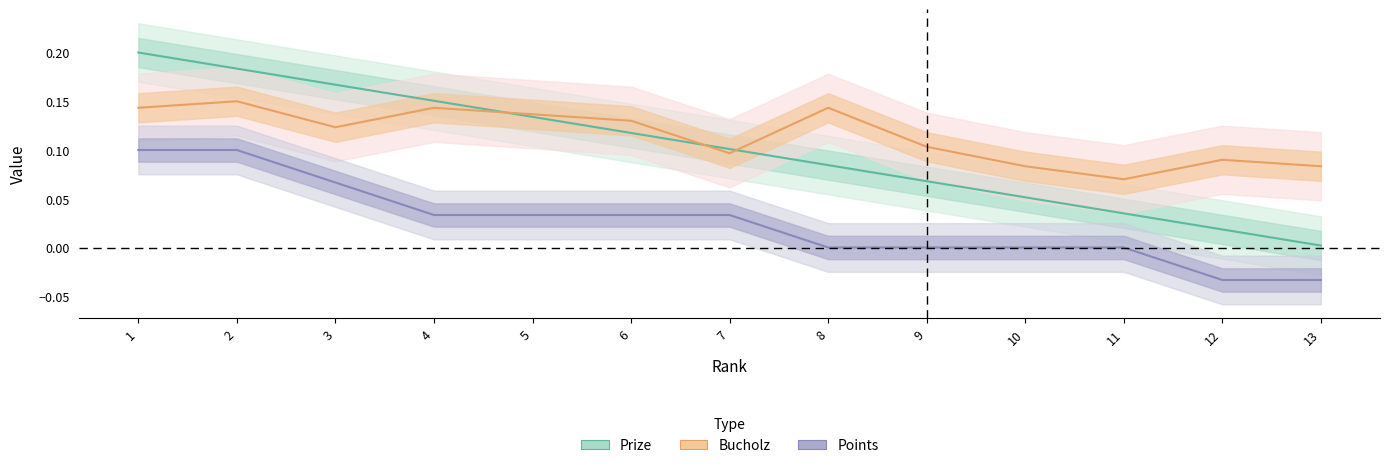

Rank the categories by Bucholz value from lowest to highest.

11, 10, 13, 12, 7, 9, 3, 6, 5, 1, 4, 8, 2